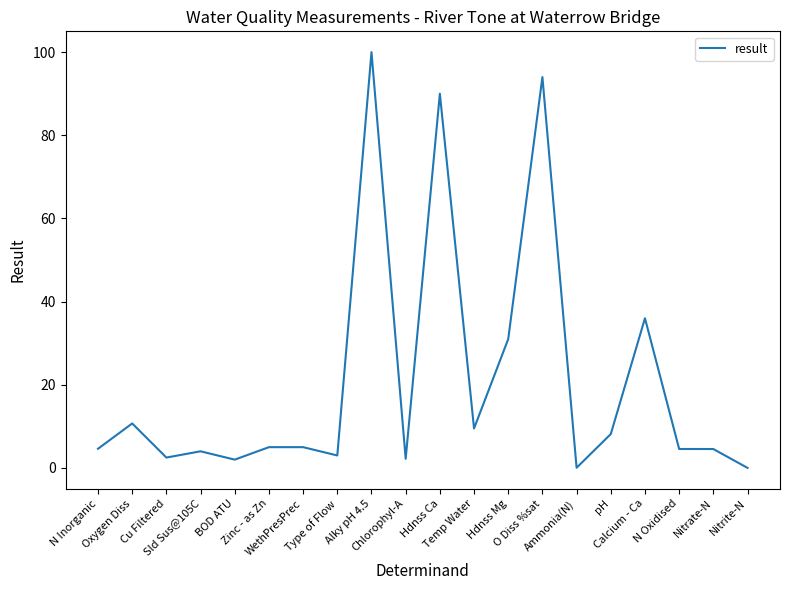

What is the average value?

20.8